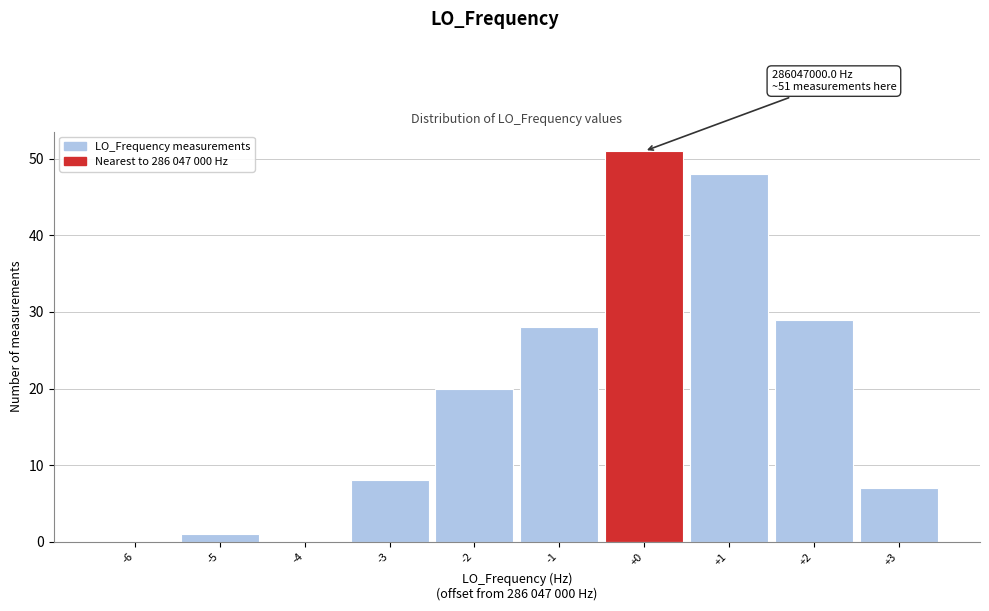

Over which range of the x-axis is the bar tallest?

-0.5 to 0.5